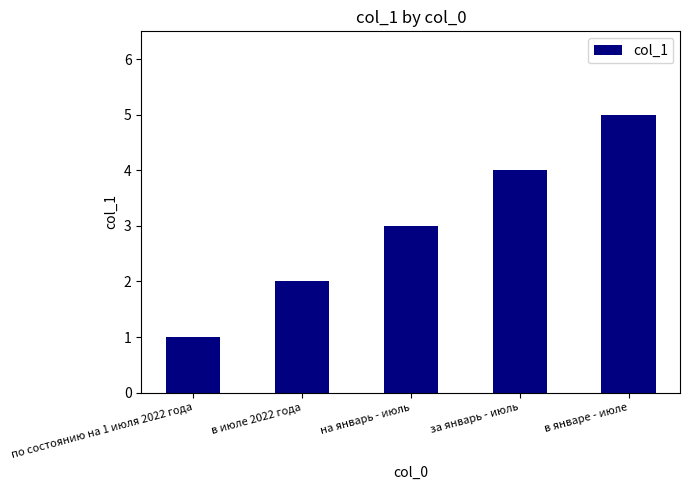

How many bars are there in total?

5